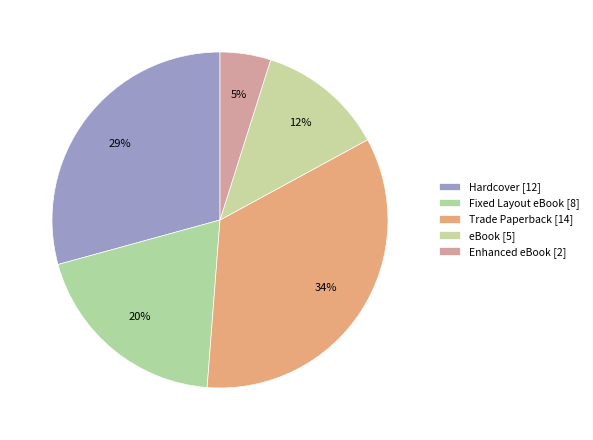

Count the number of slices in the pie.

5